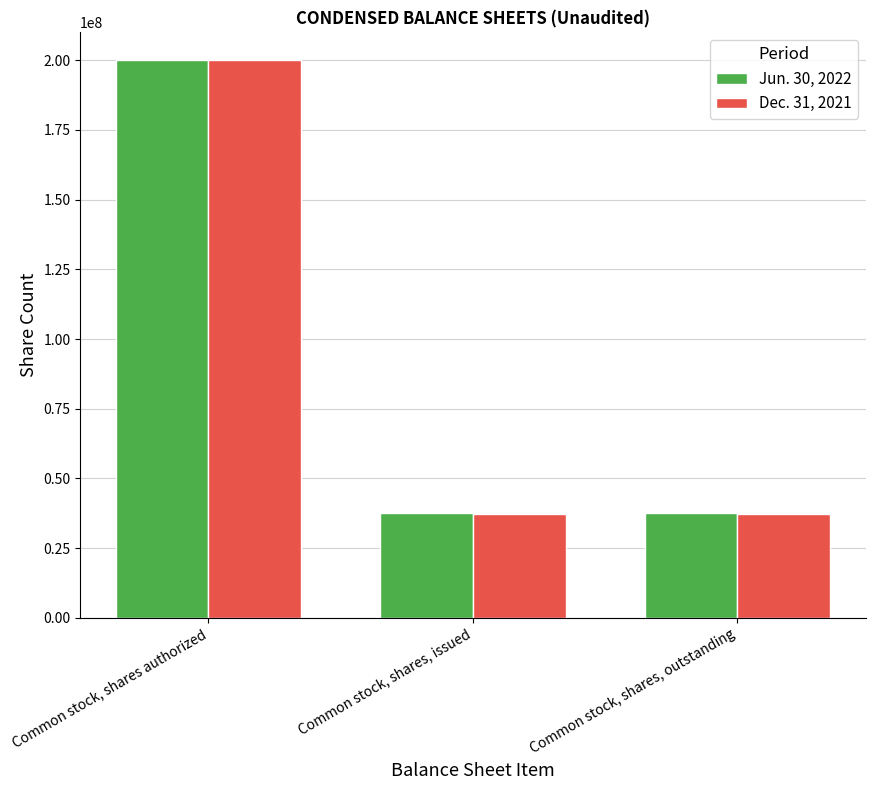

How many values in the Dec. 31, 2021 series exceed 37399694?

1